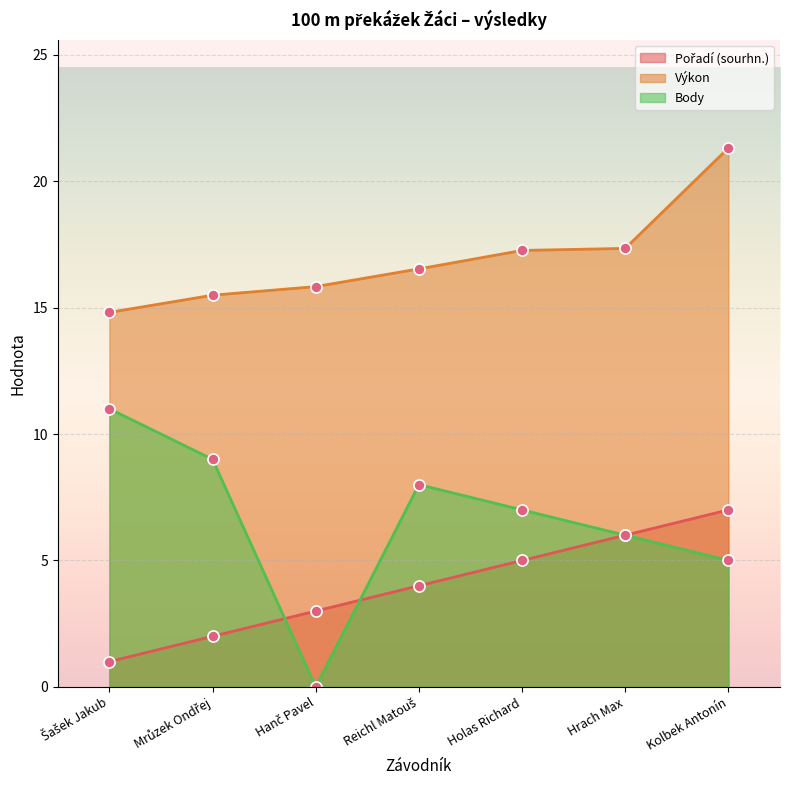

Is it true that Pořadí (sourhn.) equals 11.6 at Kolbek Antonín?

False